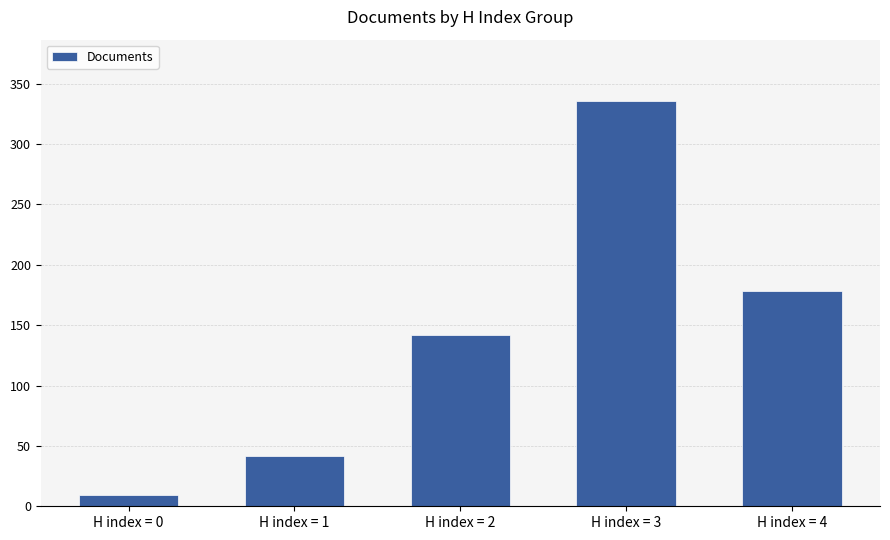

Count the values in the range 42 to 178.

3